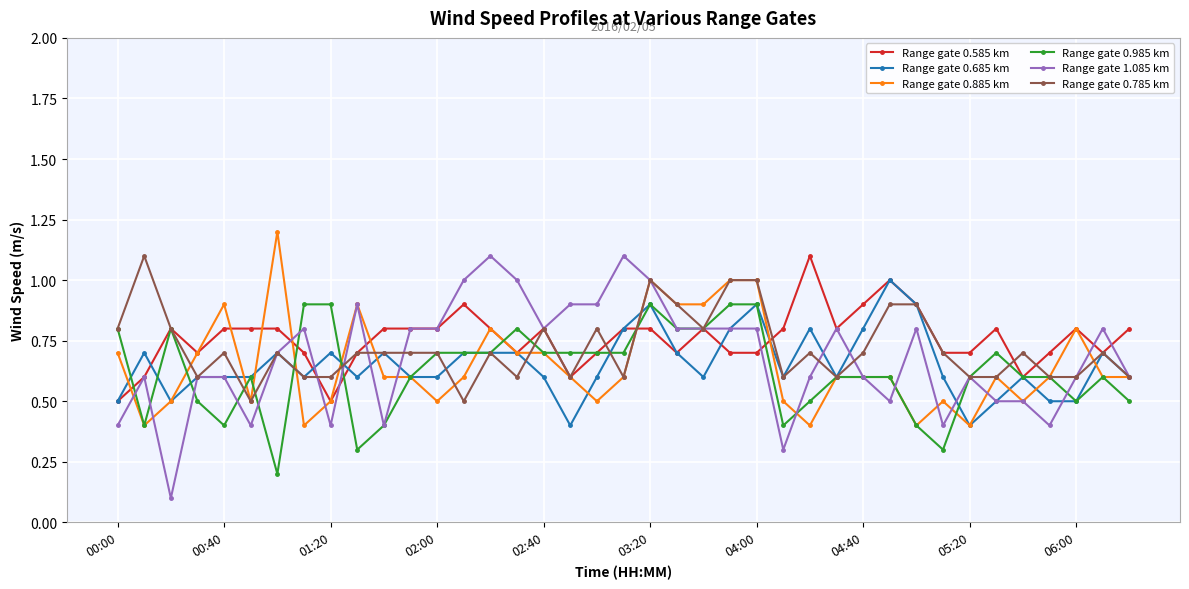

True or false: Range gate 0.685 km has more than 0 interior local peaks.

True